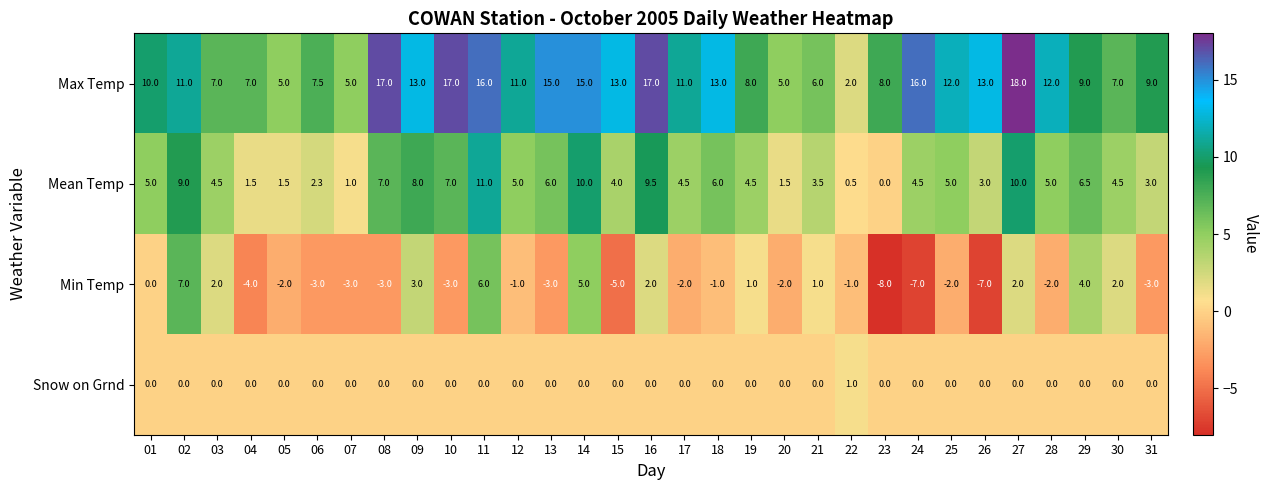

At which category does the chart reach its minimum across all series?

23